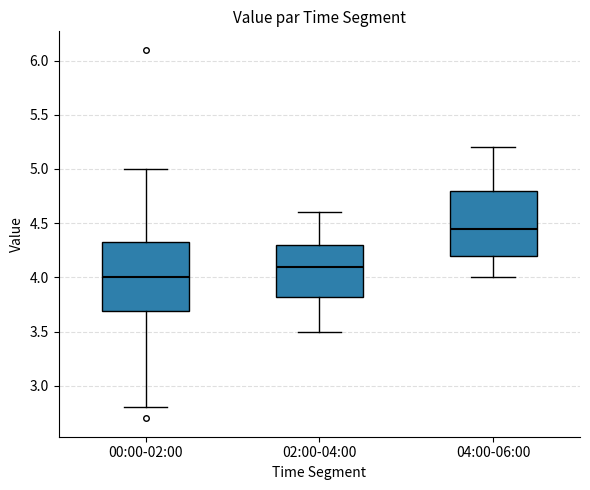

Reading left to right, read every box against the y-axis: the position of its median line, the range the box covers, and the ends of its whiskers. The values are not printed on the chart, so give them approximately, as read against the axis.

00:00-02:00: median 4.00, box 3.70 to 4.35, whiskers 2.80 to 5.00
02:00-04:00: median 4.10, box 3.80 to 4.30, whiskers 3.50 to 4.60
04:00-06:00: median 4.45, box 4.20 to 4.80, whiskers 4.00 to 5.20